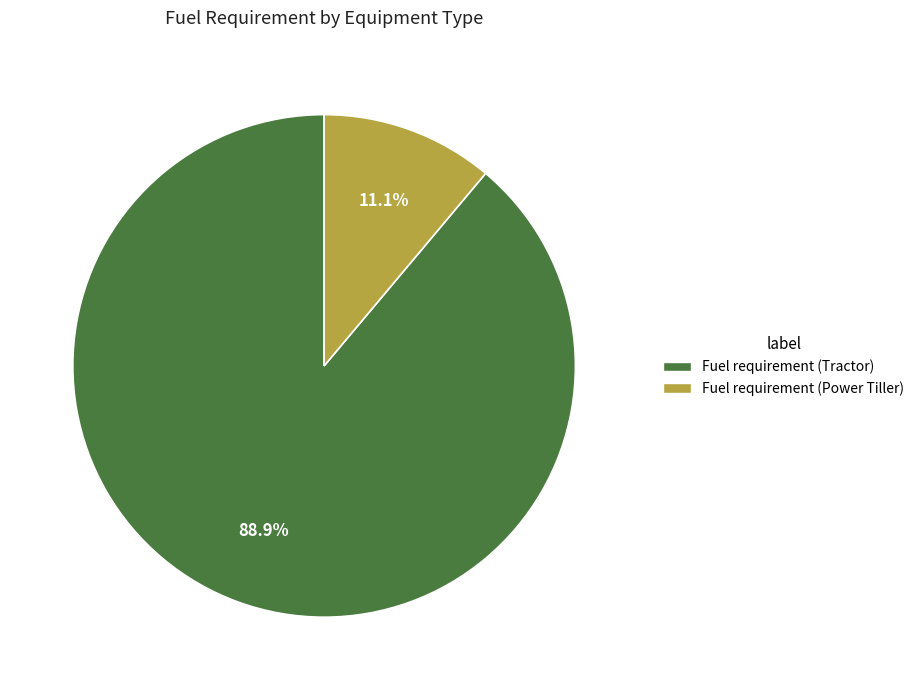

What is the smallest slice in the pie chart?

Fuel requirement (Power Tiller)